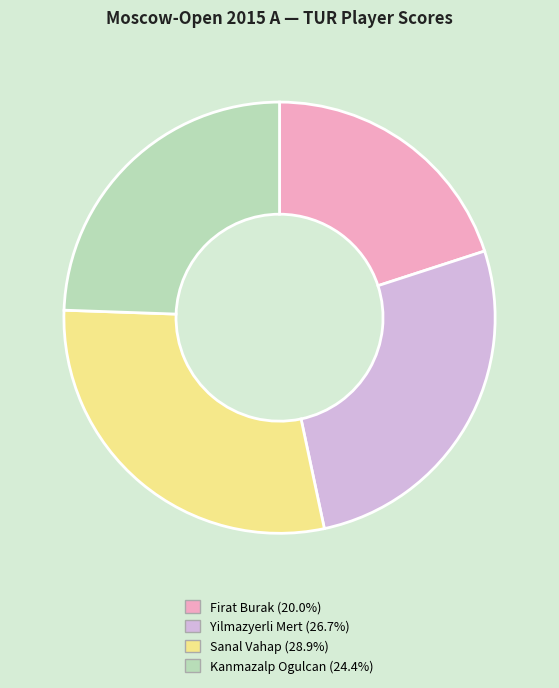

Is the sum of Sanal Vahap and Kanmazalp Ogulcan greater than half?

Yes